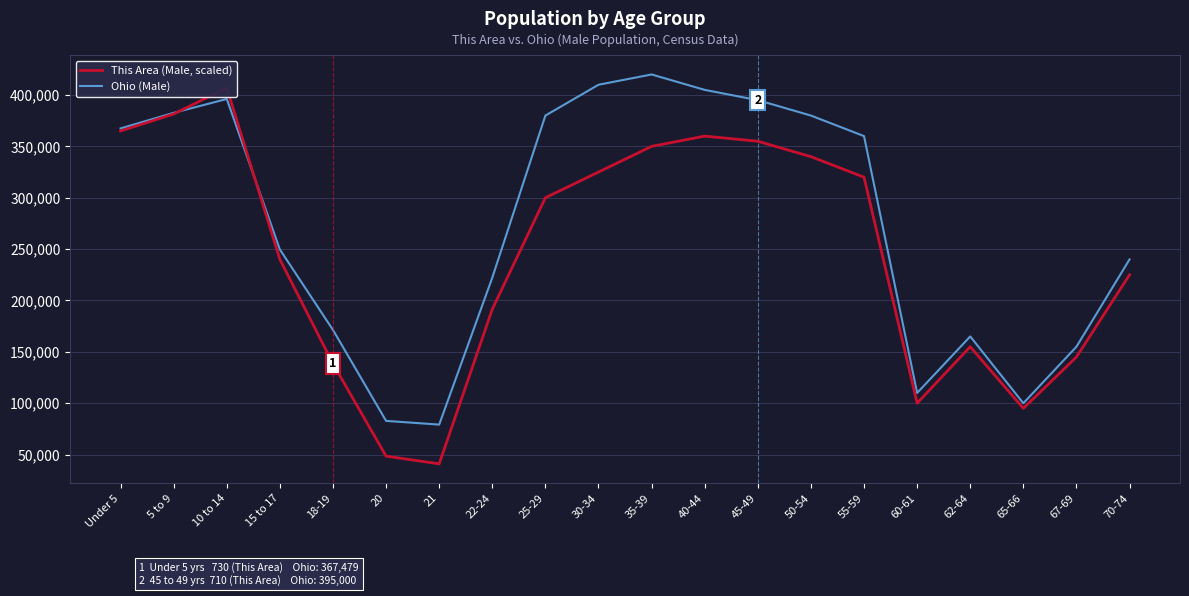

Which series ends up on top after the final intersection of This Area (Male, scaled) and Ohio (Male)?

Ohio (Male)